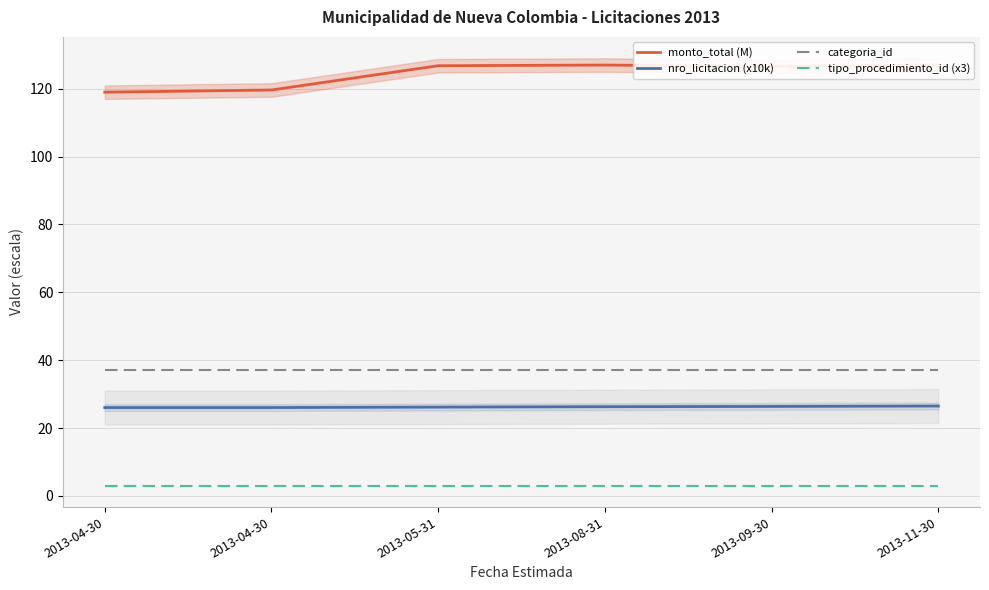

What is the total value across all series at 2013-11-30?

193.5